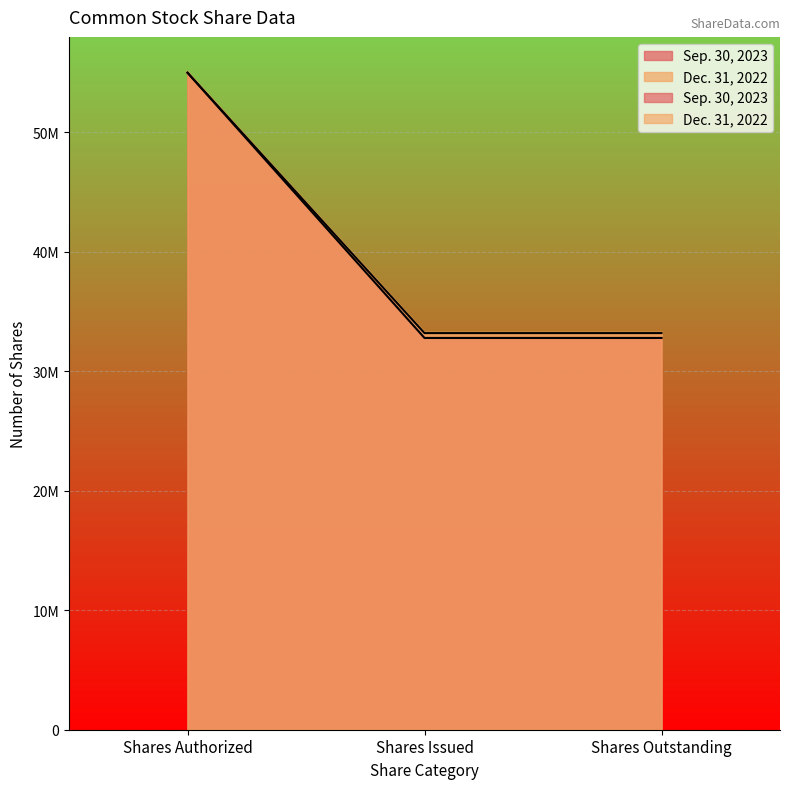

Reading left to right, transcribe all the data shown in this chart.

Sep. 30, 2023: 55000000	32795093	32795093
Dec. 31, 2022: 55000000	33202082	33202082